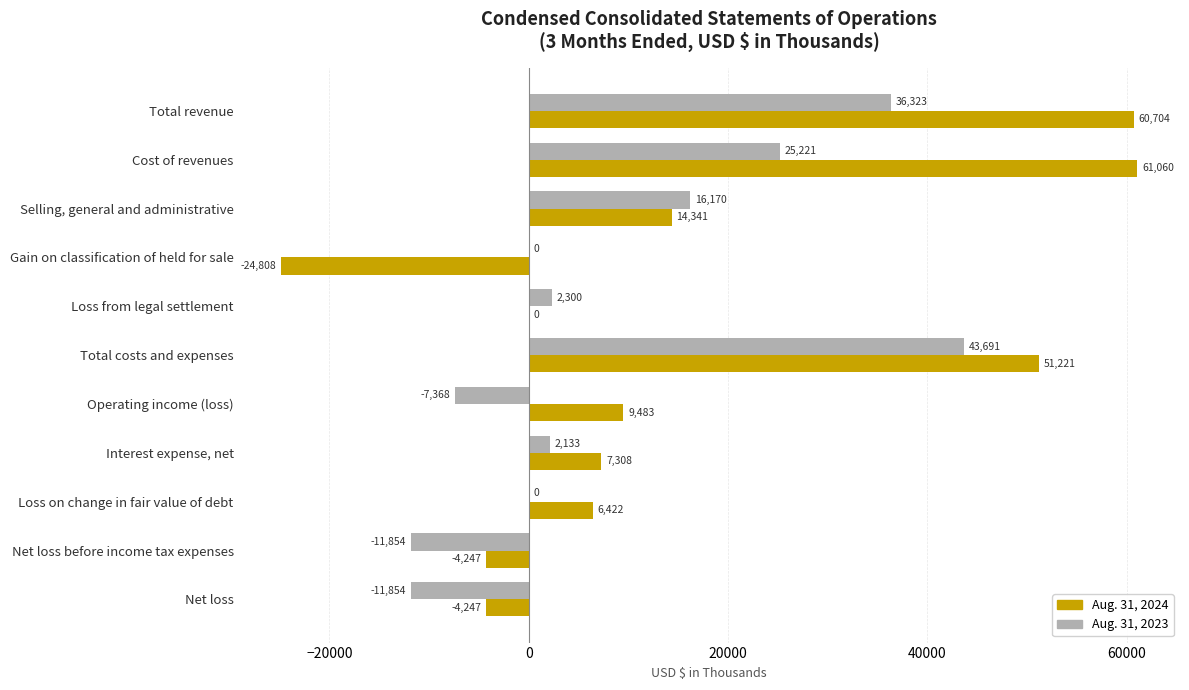

The Aug. 31, 2023 series shows 2300 at Loss from legal settlement. True or false?

True